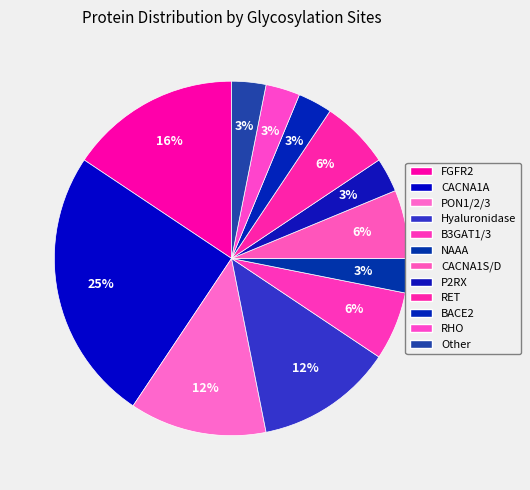

How many slices are in this pie chart?

12